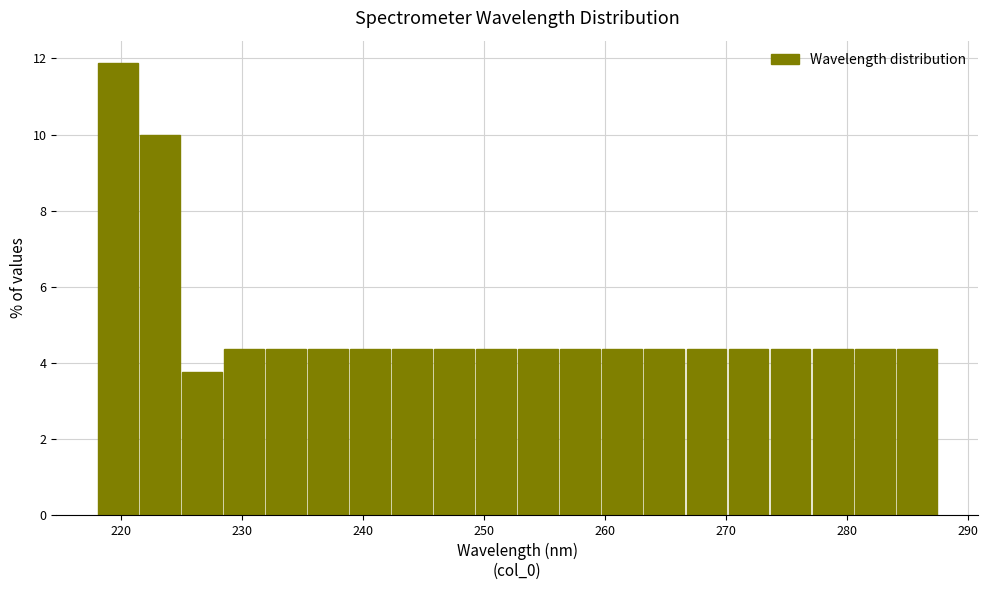

Around what value on the x-axis is the tallest bar? Give the approximate position of its centre, as read against the axis.

220